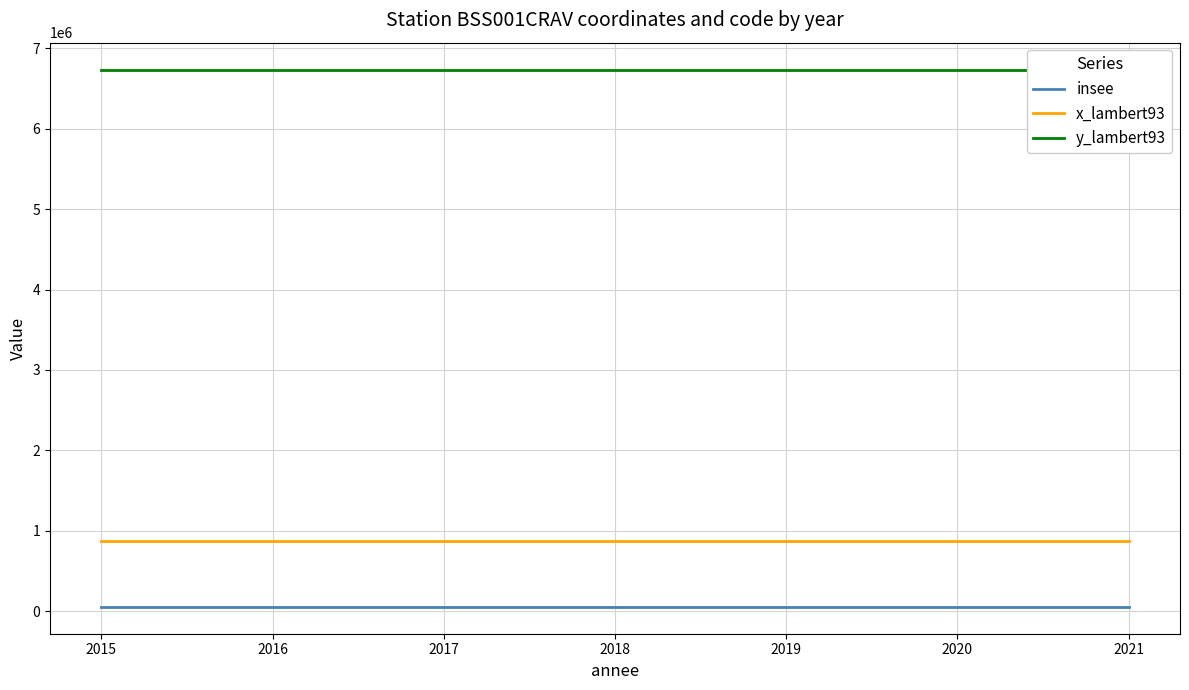

True or false: insee and y_lambert93 cross at least once.

False